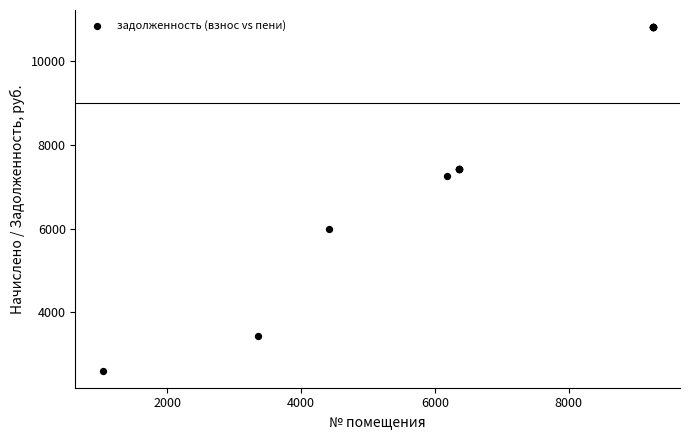

What Y value in the scatter plot is closest to 6709?

7255.5